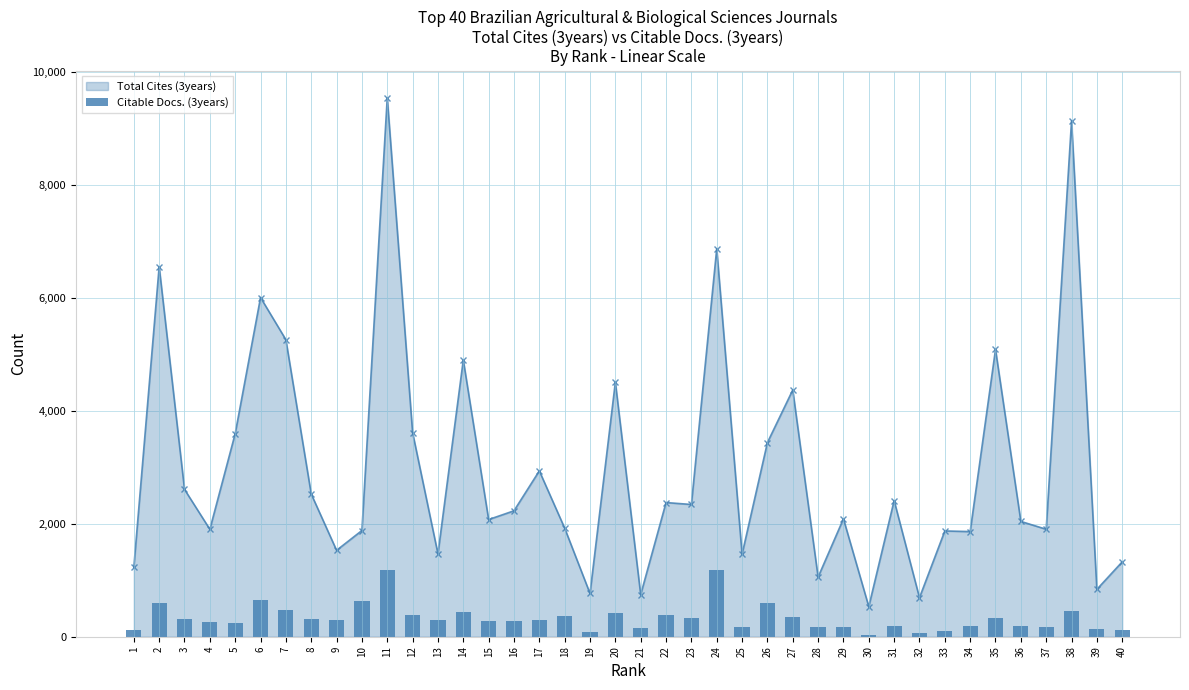

True or false: the data shows 152 at 5.

False